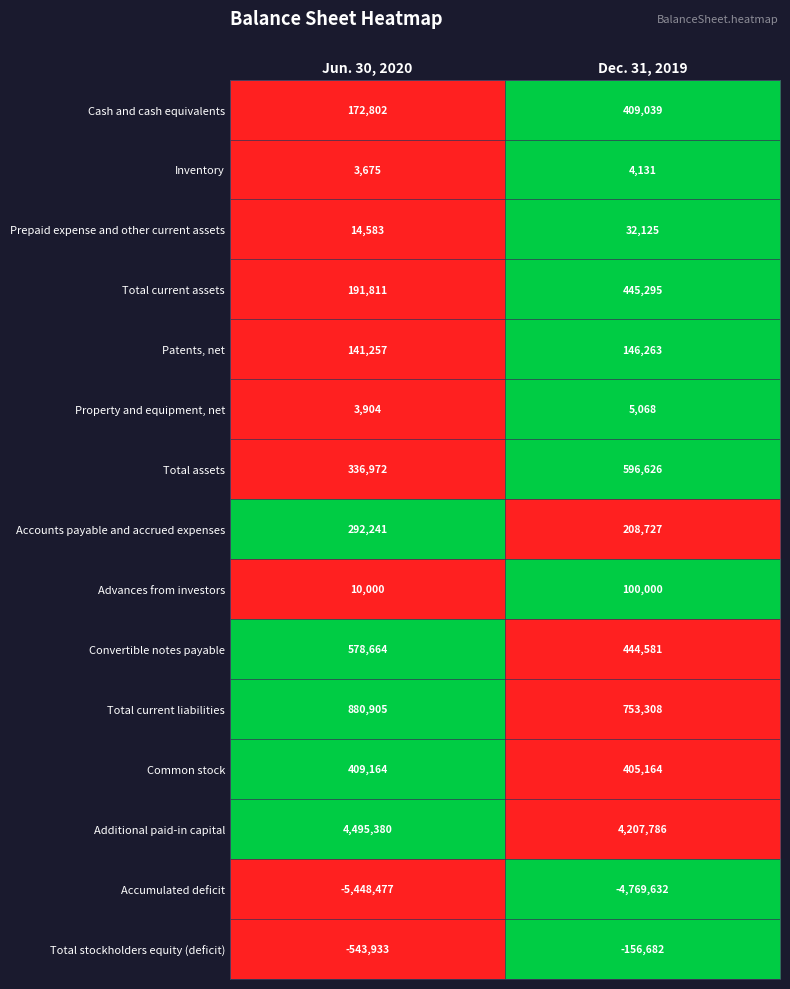

Which series changed the most between Jun. 30, 2020 and Dec. 31, 2019?

Accumulated deficit